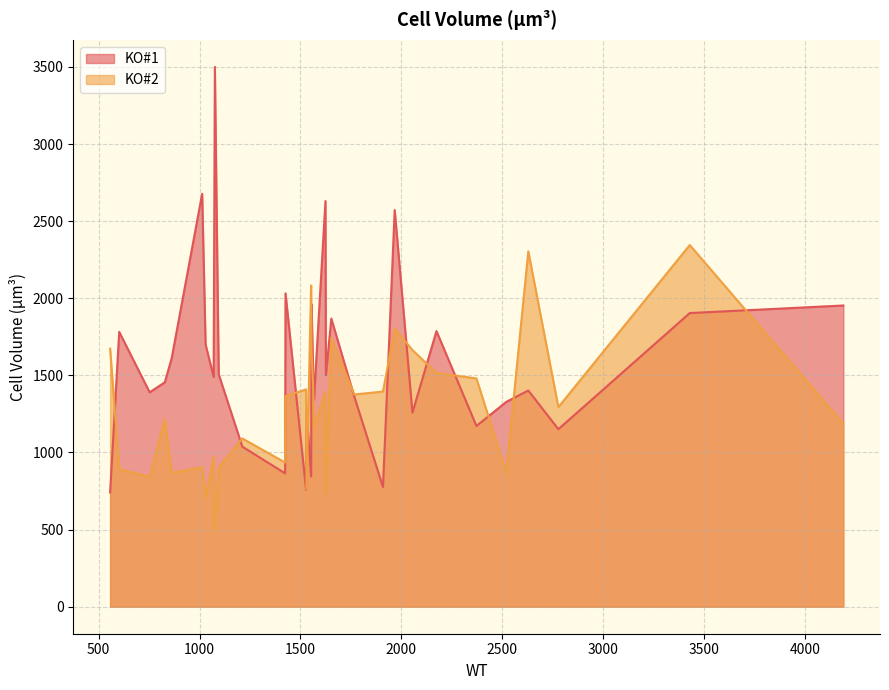

What are all the series names shown in the legend?

KO#1, KO#2